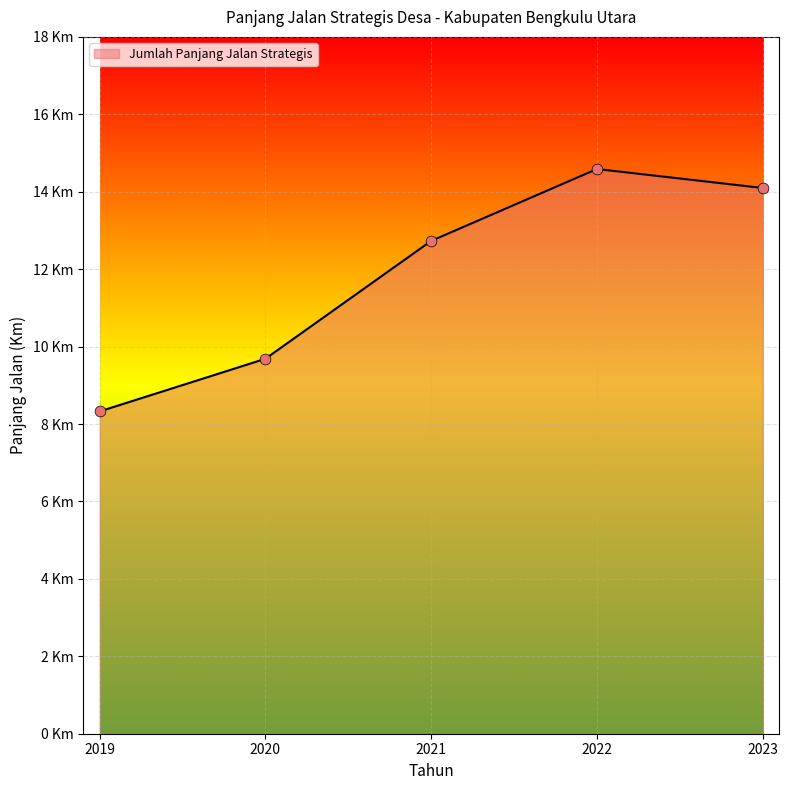

Approximately how many times larger is the value at 2022 compared to 2020?

1.5